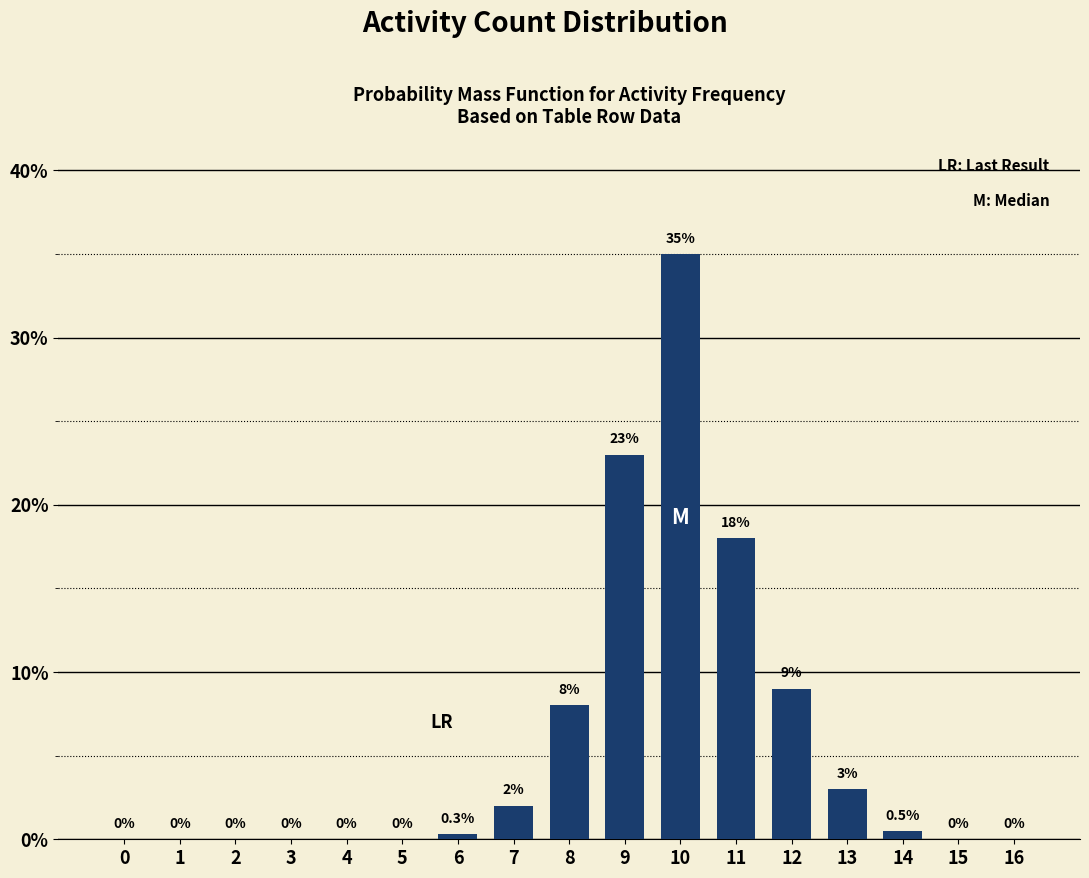

Reading left to right, list all the values displayed in this chart.

0=0.0	1=0.0	2=0.0	3=0.0	4=0.0	5=0.0	6=0.3	7=2.0	8=8.0	9=23.0	10=35.0	11=18.0	12=9.0	13=3.0	14=0.5	15=0.0	16=0.0